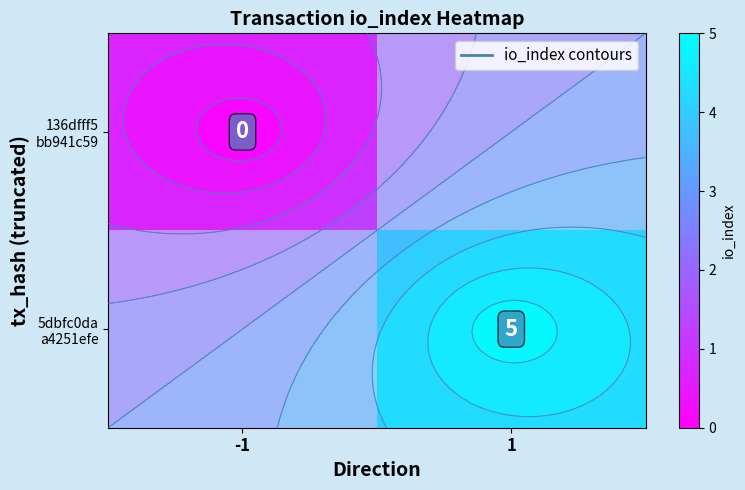

Is the value of 5dbfc0da a4251efe at 1 greater than the value of 136dfff5 bb941c59 at -1?

Yes